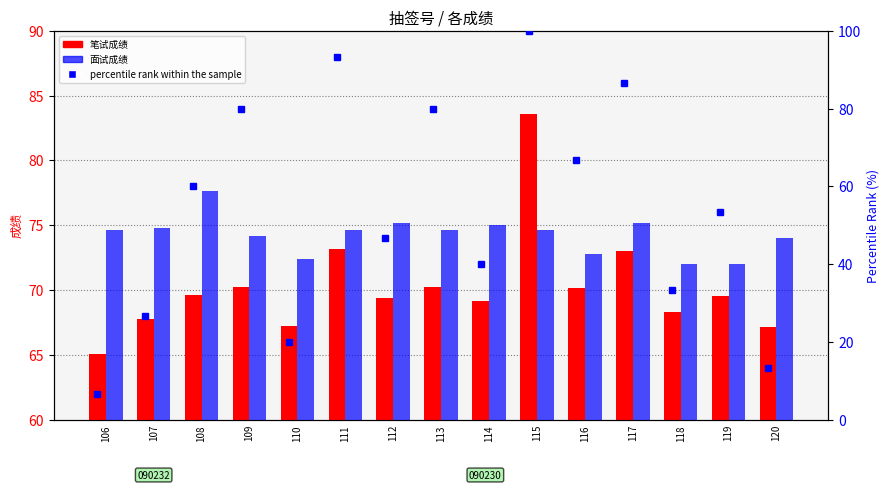

What are all the series names shown in the legend?

笔试成绩, 面试成绩, percentile rank within the sample